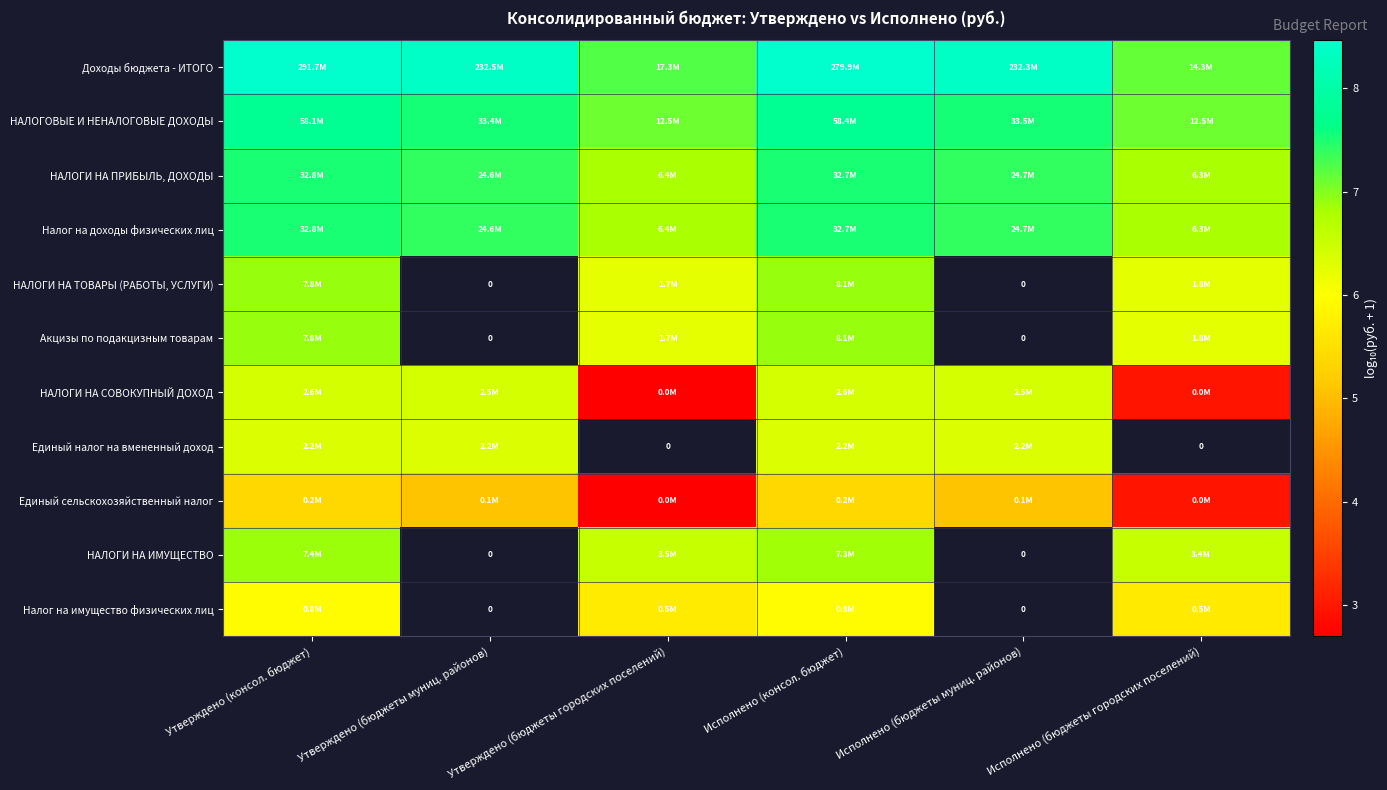

Which series has the largest total across all categories?

Доходы бюджета - ИТОГО